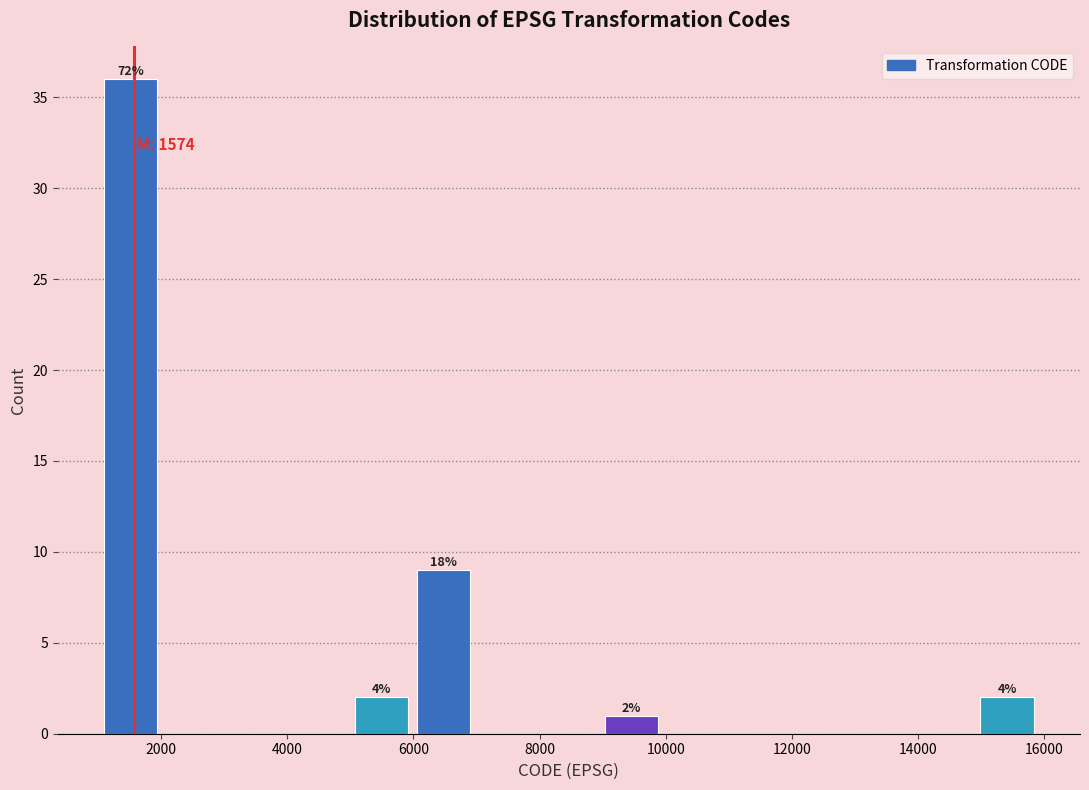

Which range on the x-axis has the tallest bar?

1200 to 2000